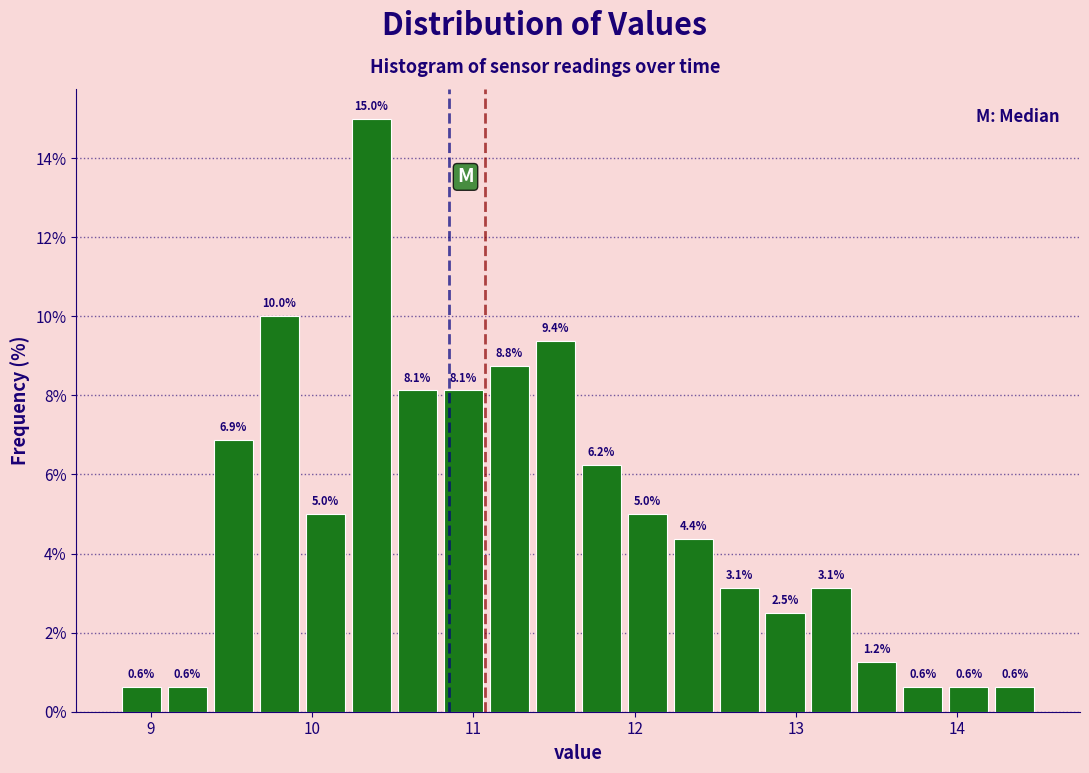

Around what value on the x-axis is the tallest bar? Give the approximate position of its centre, as read against the axis.

10.4